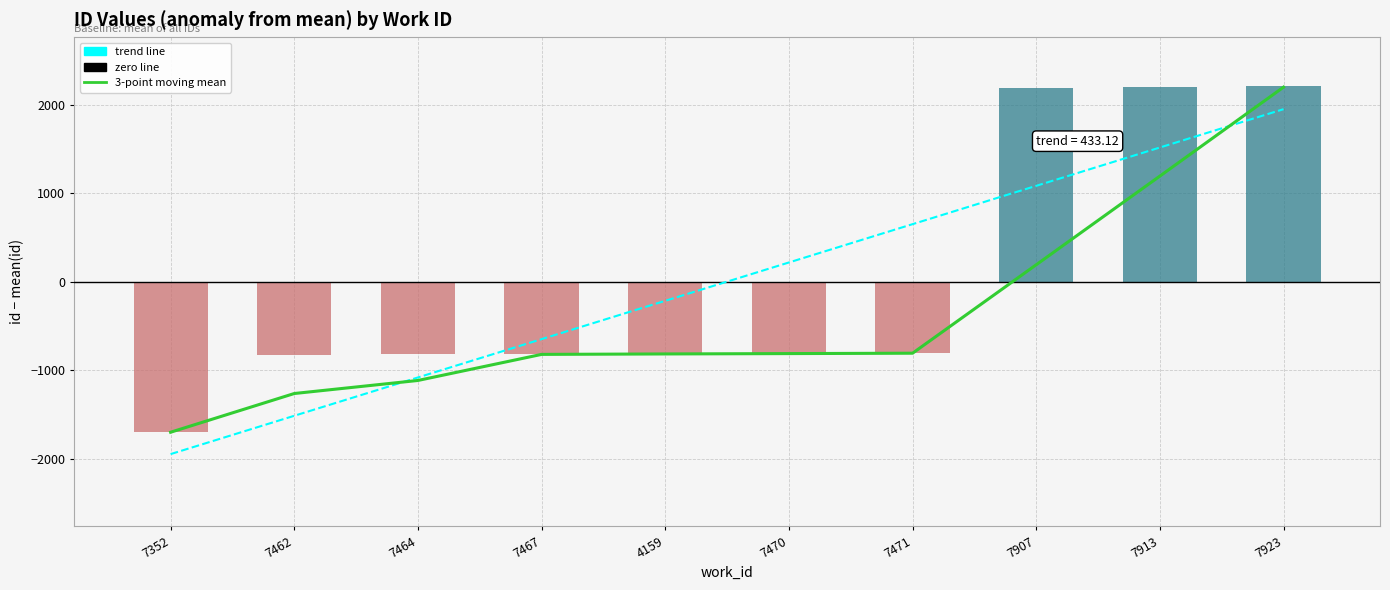

What is the label of the 2nd bar from the left?

7462